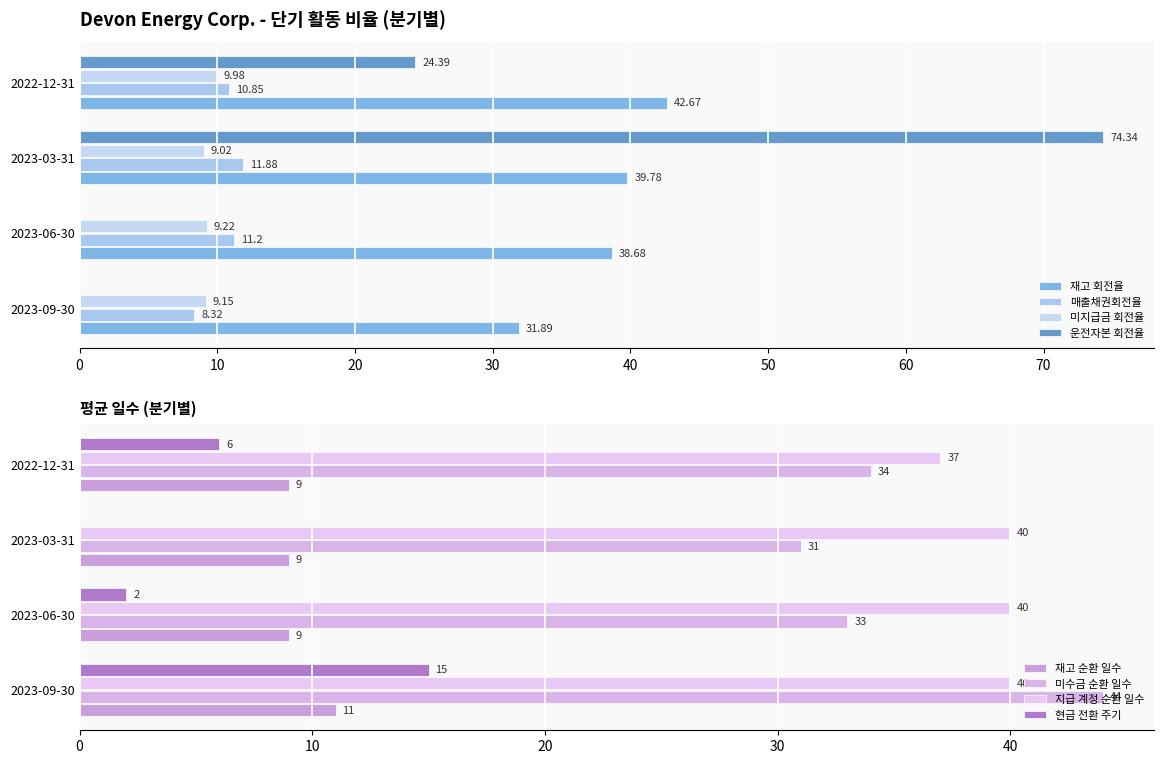

Is it true that 매출채권회전율 equals 8.3 at 2023-09-30?

True